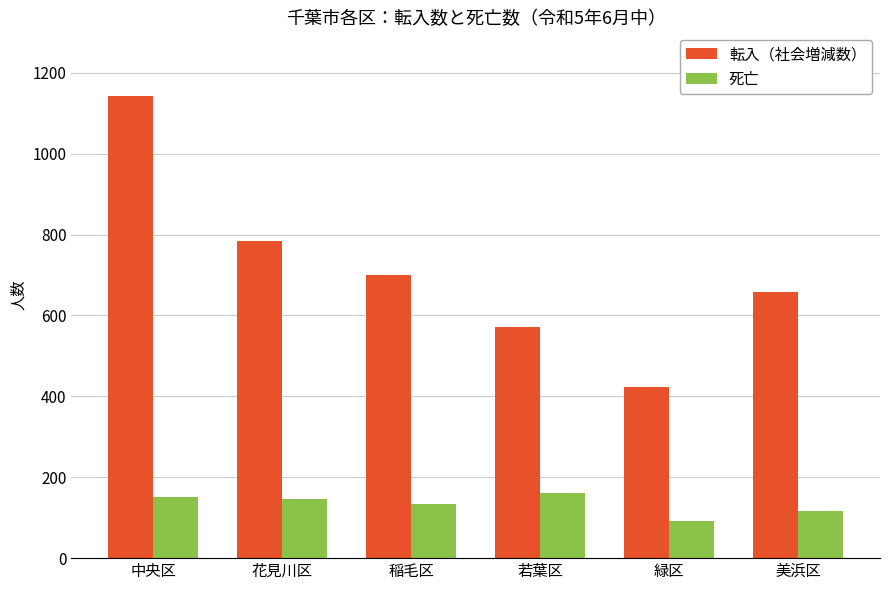

Which series has the largest total across all categories?

転入（社会増減数）